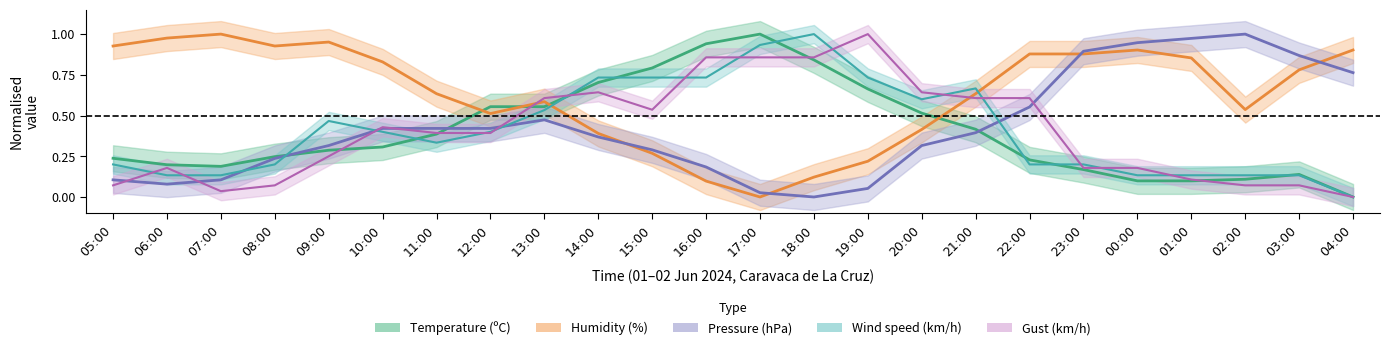

What is the maximum value for temperature?

1.0